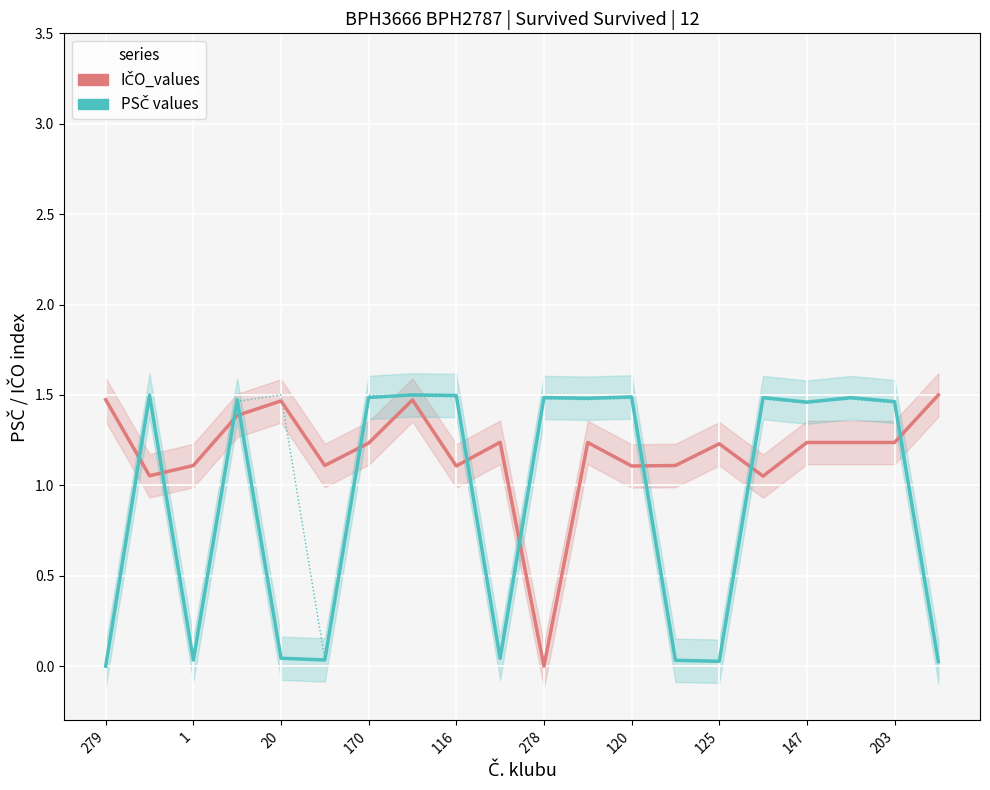

What is the difference between the PSČ_kontakt values at 19 and 17?

1.5